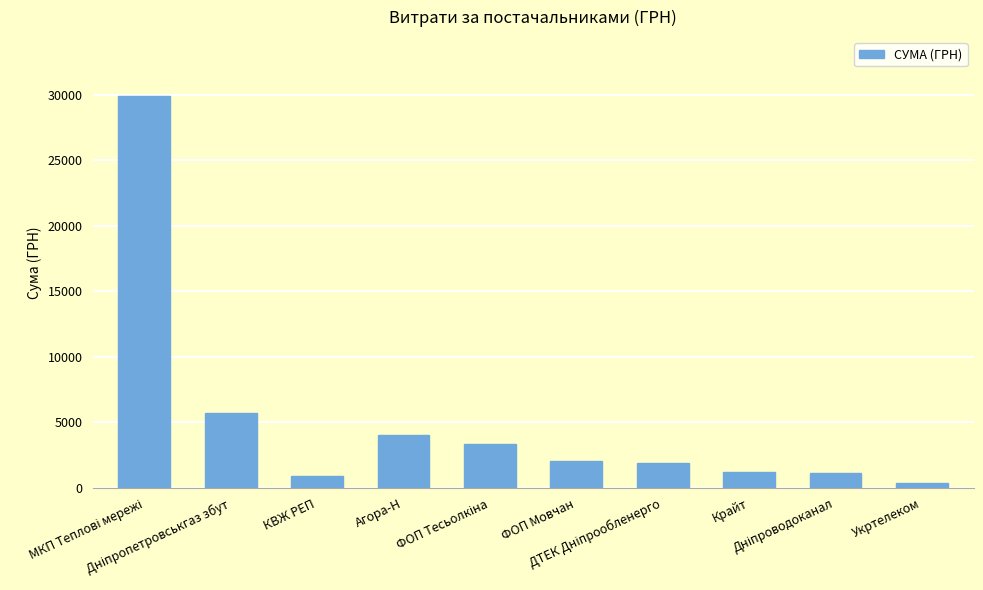

What is the minimum value shown in the chart?

391.0